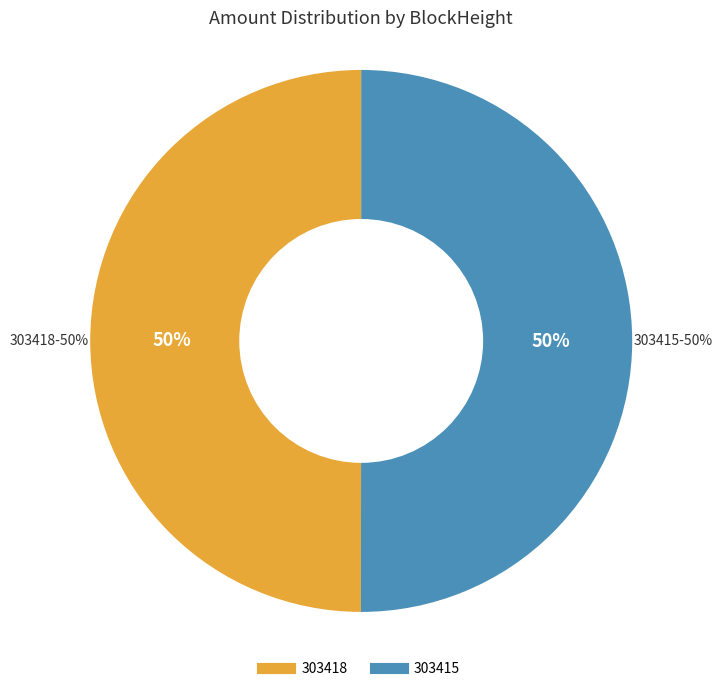

Rank the categories by value from lowest to highest.

303418, 303415